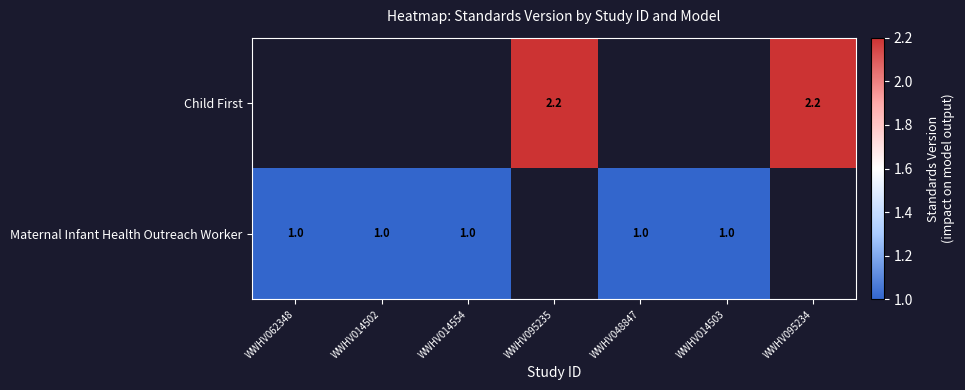

What is the minimum value shown in the chart?

1.0